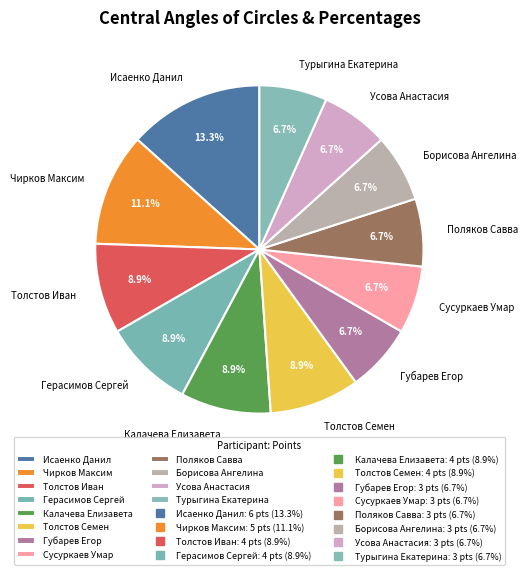

To the nearest percent, what percentage of the pie is Губарев Егор?

7%